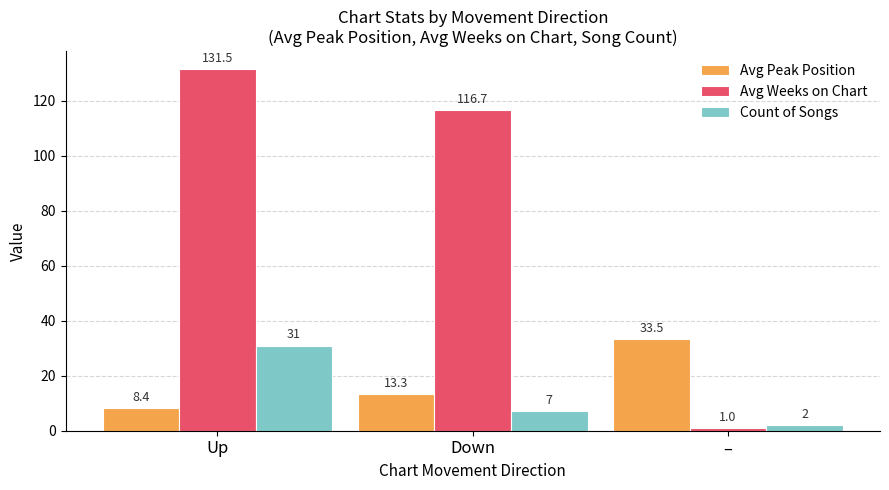

What is the value of the Count of Songs bar at the 1st from the left?

31.0